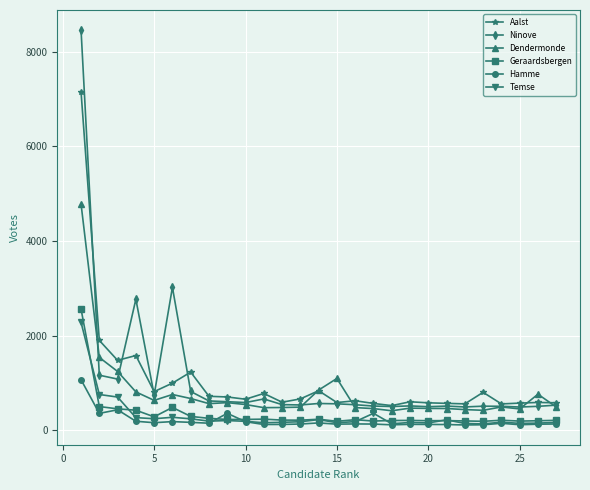

Which series has the largest range (max minus min)?

Ninove